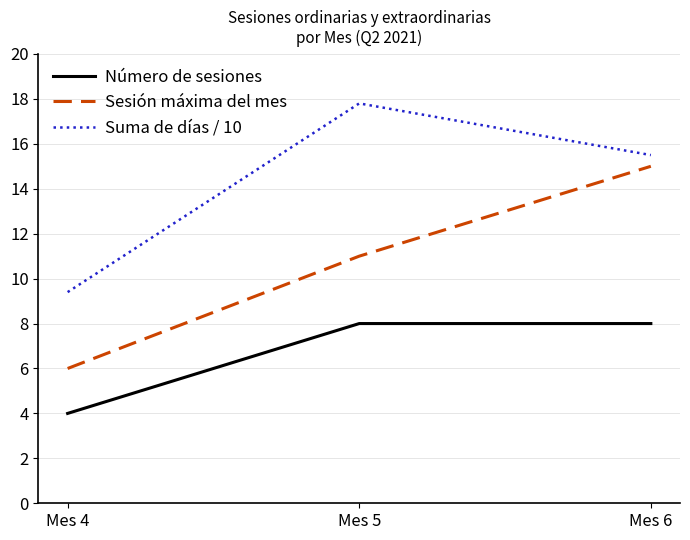

Is the value of Suma de días / 10 at Mes 6 greater than the value of Sesión máxima del mes at Mes 6?

Yes